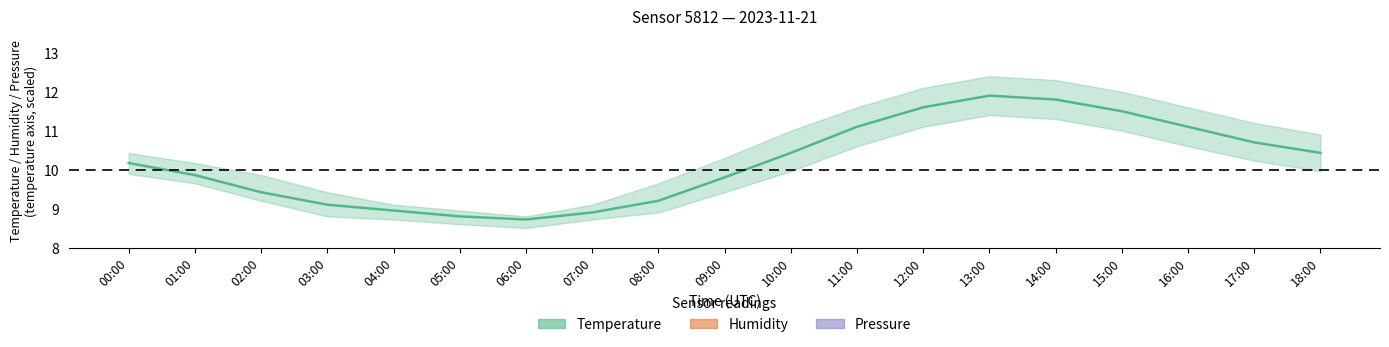

What is the value of the Temperature (°C) point at the 13th from the left?

11.6